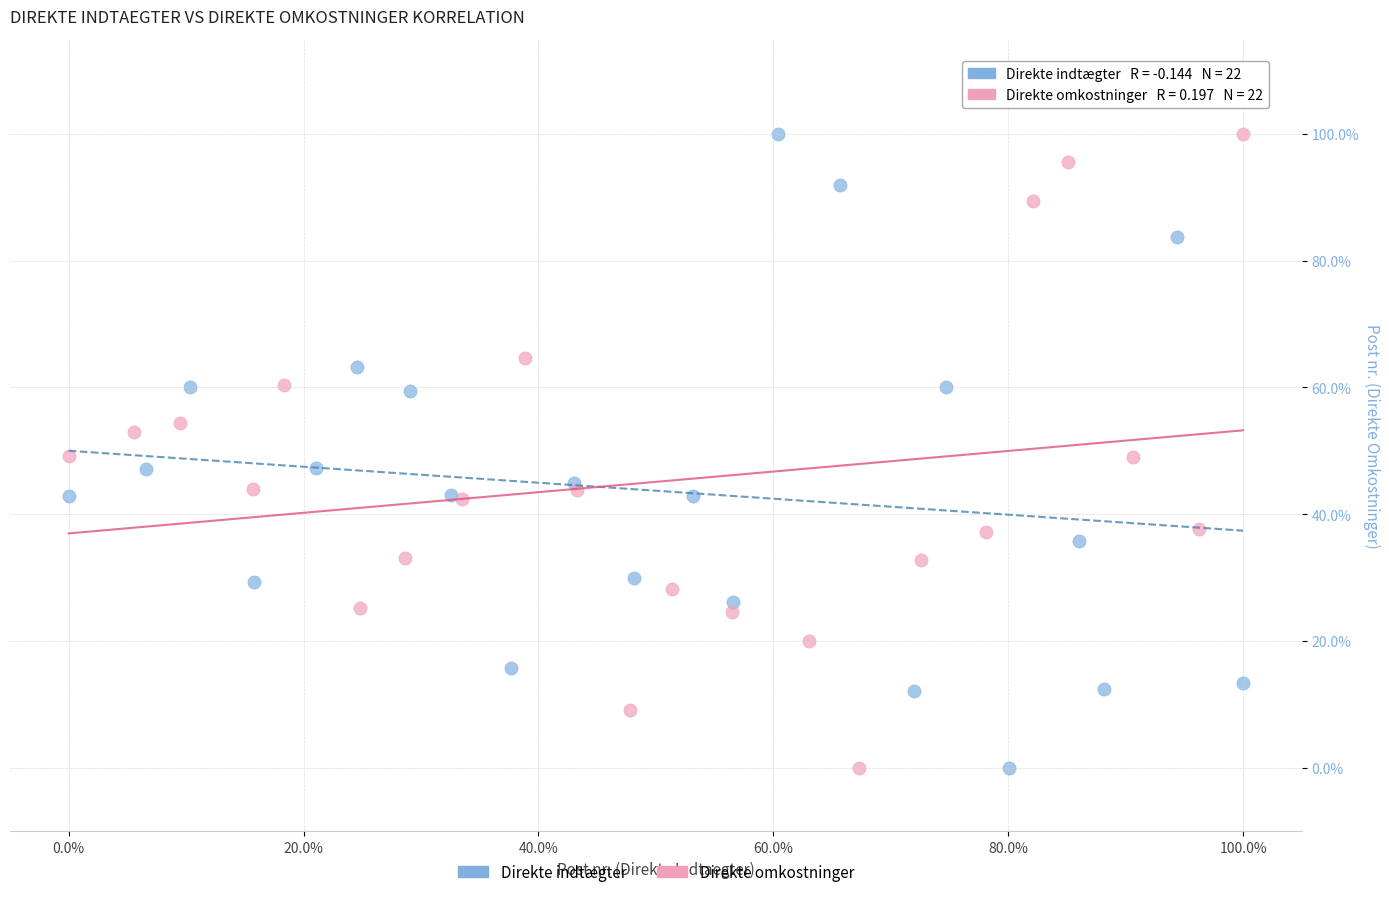

What are all the series names shown in the legend?

Direkte indtægter, Direkte omkostninger